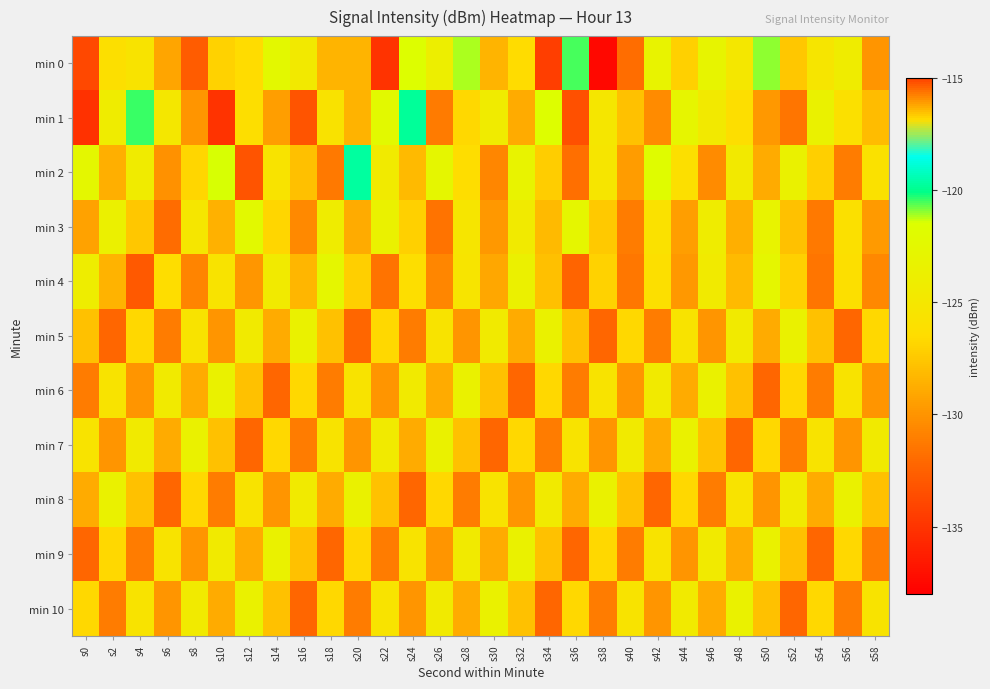

List the series in order of their peak value, highest first.

min 0, min 2, min 1, min 3, min 4, min 5, min 6, min 7, min 8, min 9, min 10